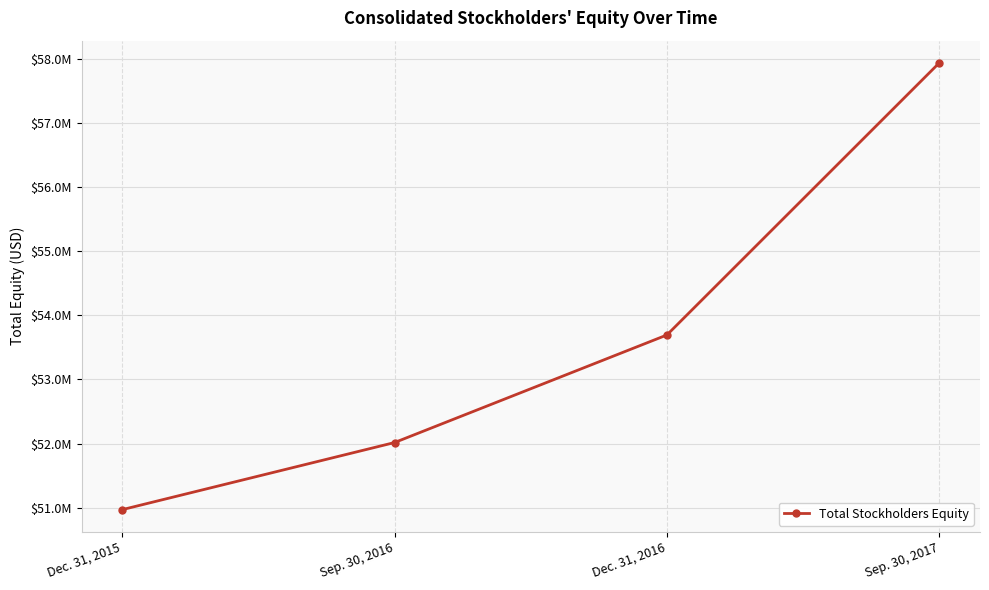

What position from the right is Dec. 31, 2015?

4